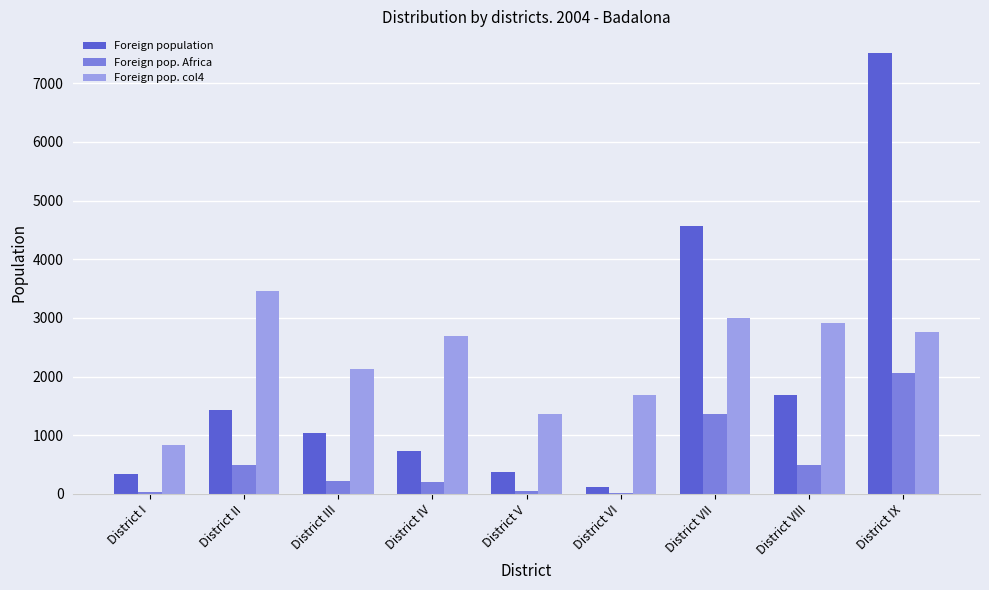

What is the maximum value for Foreign population?

7509